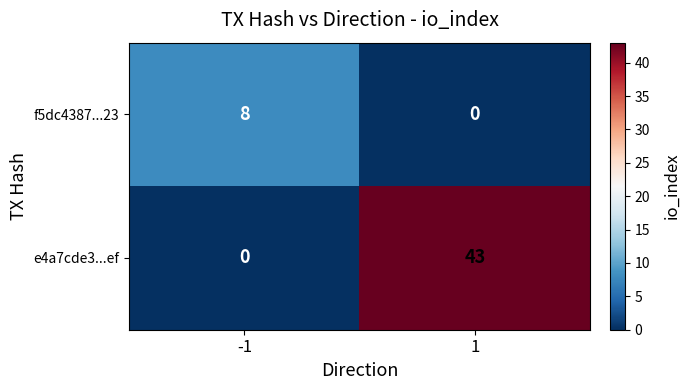

True or false: e4a7cde3...ef has a value of 75 at 1.

False